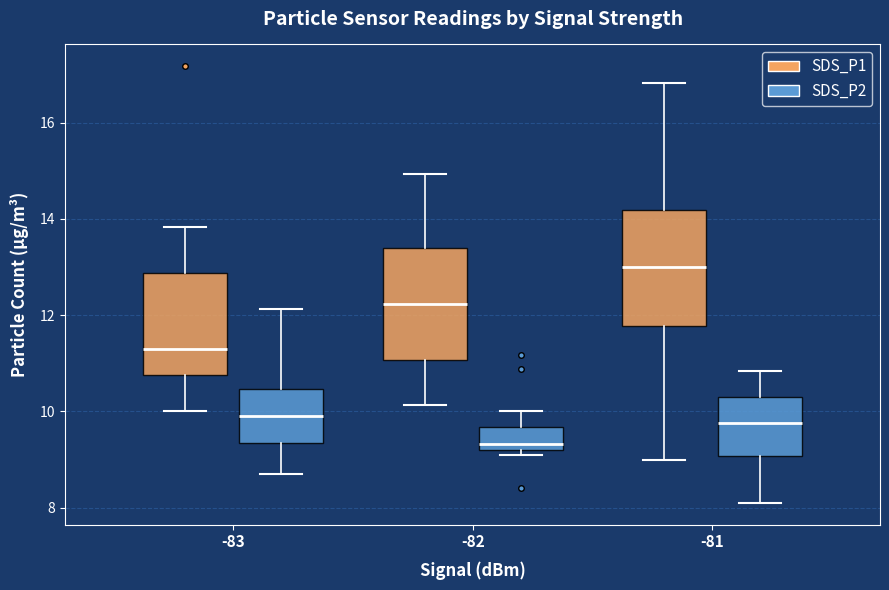

Reading left to right, read every box against the y-axis: the position of its median line, the range the box covers, and the ends of its whiskers. The values are not printed on the chart, so give them approximately, as read against the axis.

-83 (SDS_P1): median 11.4, box 10.8 to 12.8, whiskers 10.0 to 13.8
-83 (SDS_P2): median 10.0, box 9.4 to 10.4, whiskers 8.8 to 12.2
-82 (SDS_P1): median 12.2, box 11.0 to 13.4, whiskers 10.2 to 15.0
-82 (SDS_P2): median 9.4, box 9.2 to 9.6, whiskers 9.2 (just below the box's lower edge) to 10.0
-81 (SDS_P1): median 13.0, box 11.8 to 14.2, whiskers 9.0 to 16.8
-81 (SDS_P2): median 9.8, box 9.0 to 10.4, whiskers 8.2 to 10.8